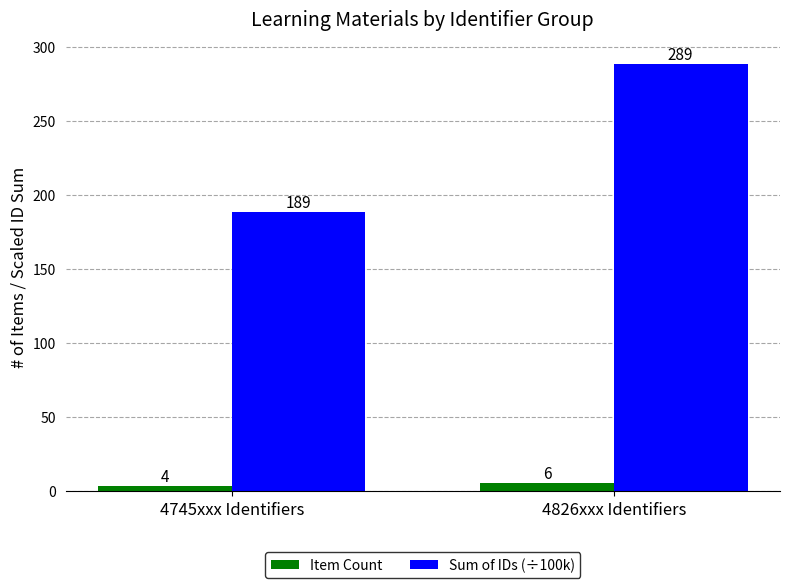

At which label is Sum of IDs (÷100k) closest to 239?

4745xxx Identifiers